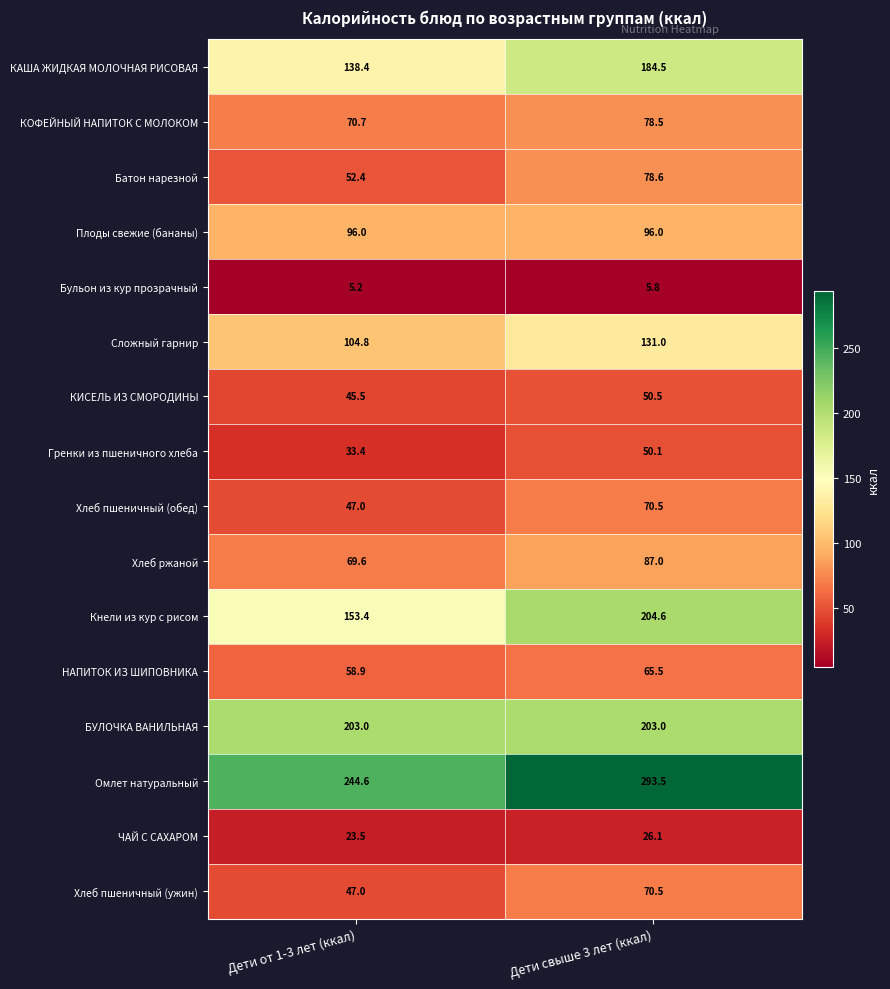

The Бульон из кур прозрачный series shows 5.2 at Дети от 1-3 лет (ккал). True or false?

True